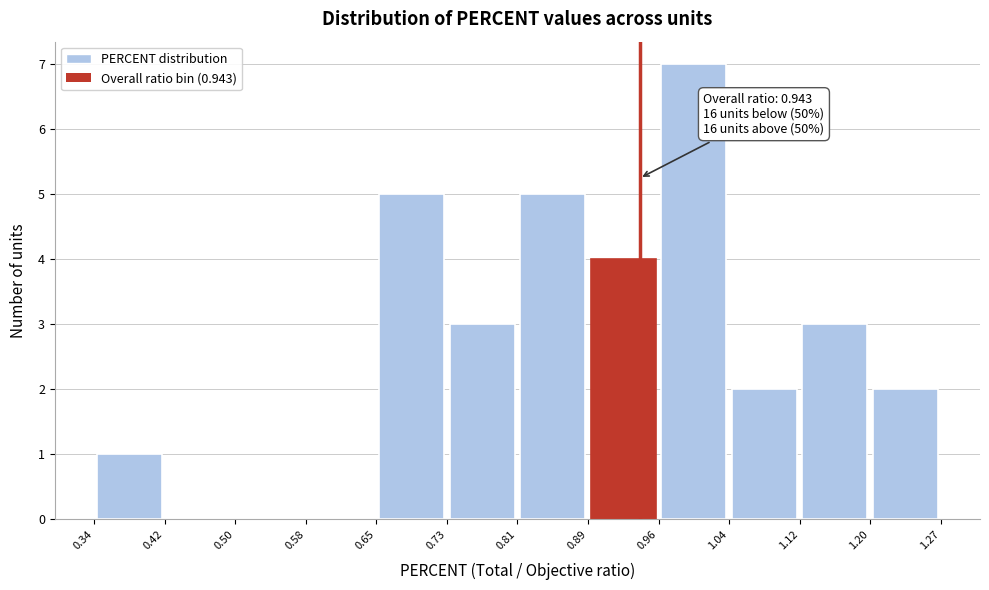

Which range on the x-axis has the tallest bar?

0.96 to 1.04